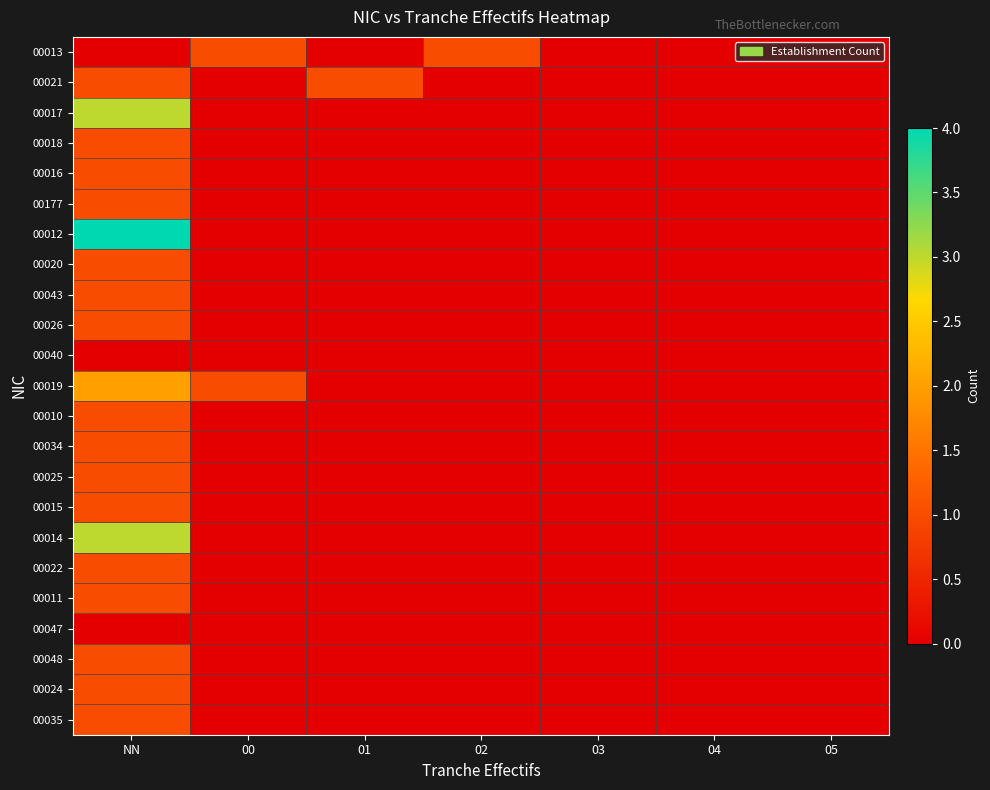

Between NN and 00, which series saw the biggest shift?

00012